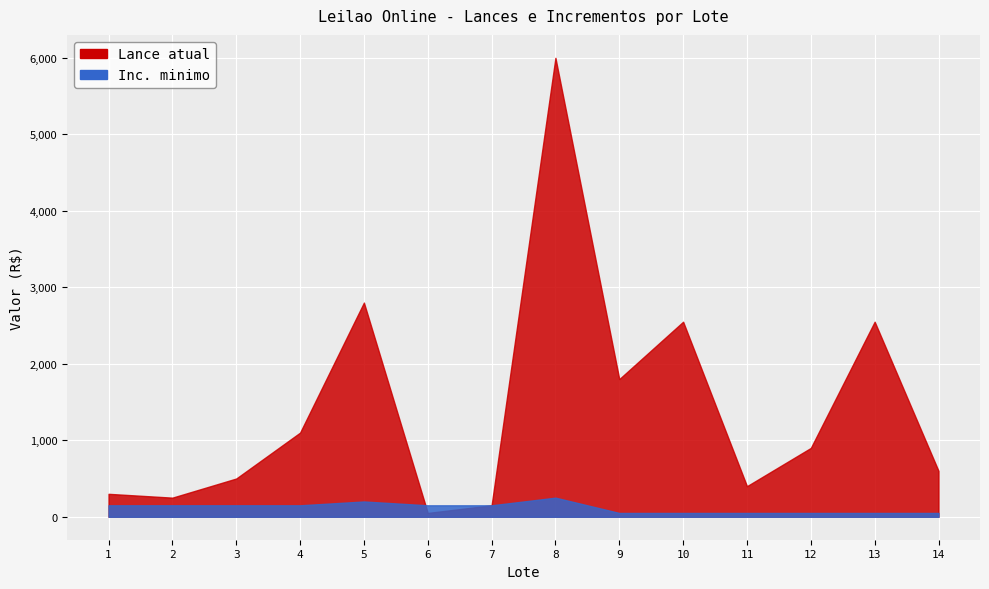

What is the difference between the second highest and minimum values in the Inc. minimo series?

150